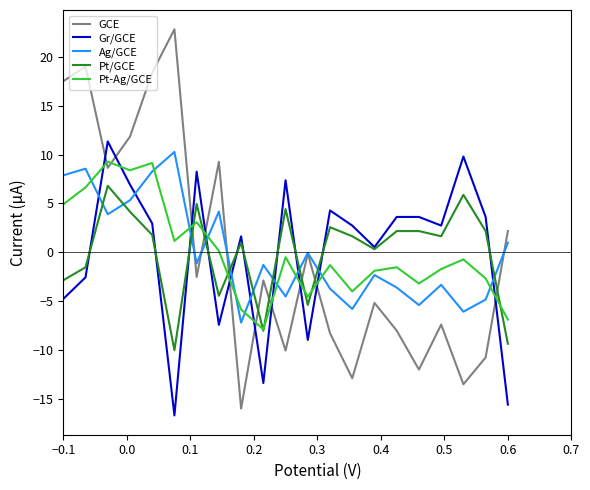

What is the highest value of the Ag/GCE series?

10.3